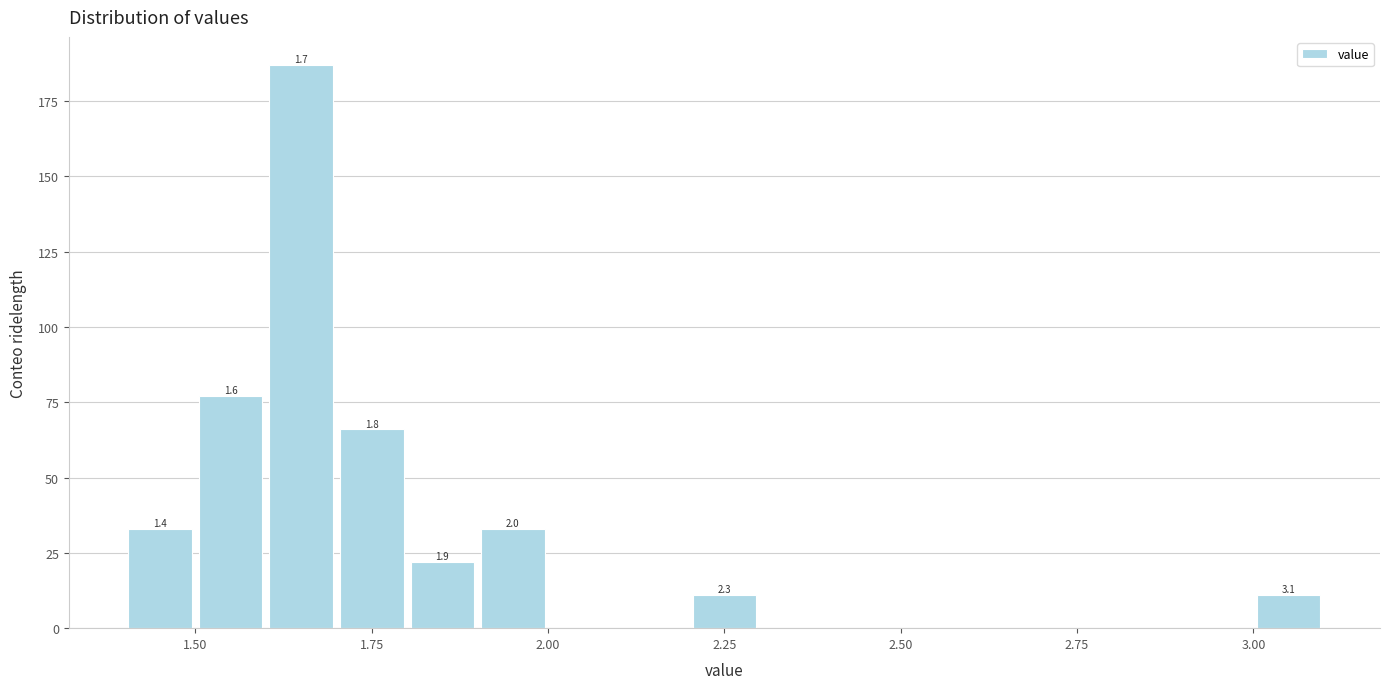

Around what value on the x-axis is the tallest bar? Give the approximate position of its centre, as read against the axis.

1.65